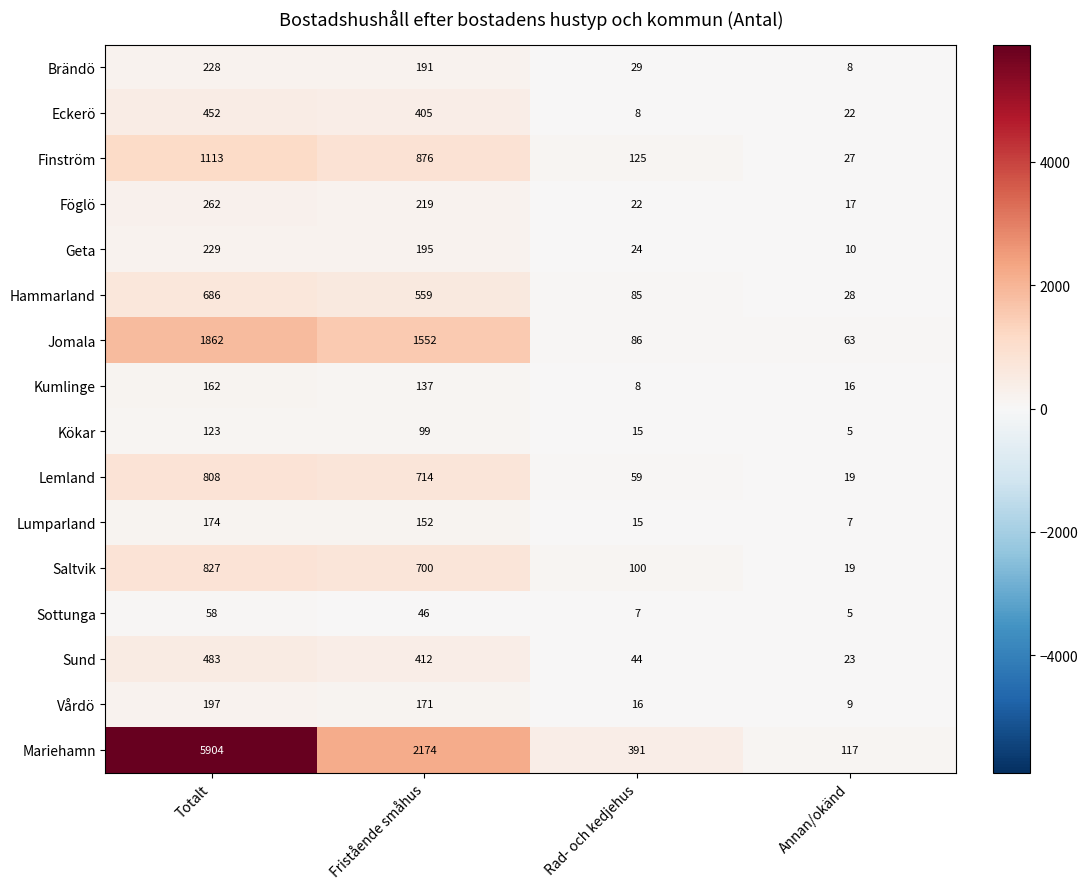

What is the spread (max minus min) of values at Fristående småhus?

2128